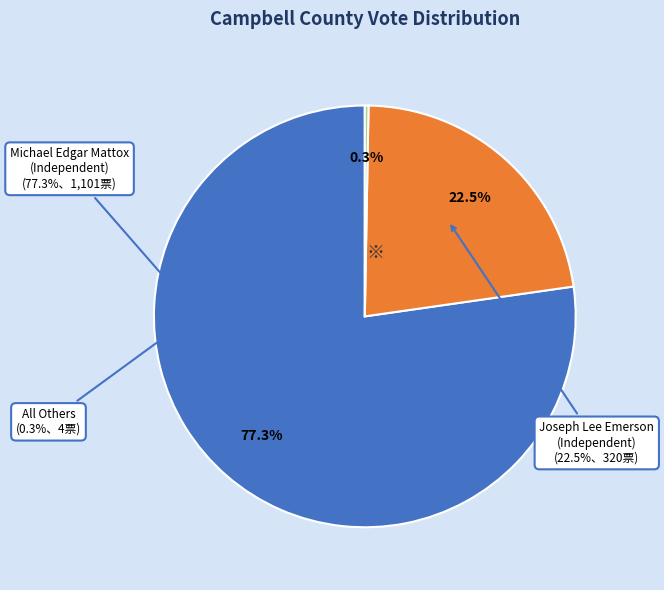

To the nearest percent, what portion does Michael Edgar Mattox (Independent) represent?

77%